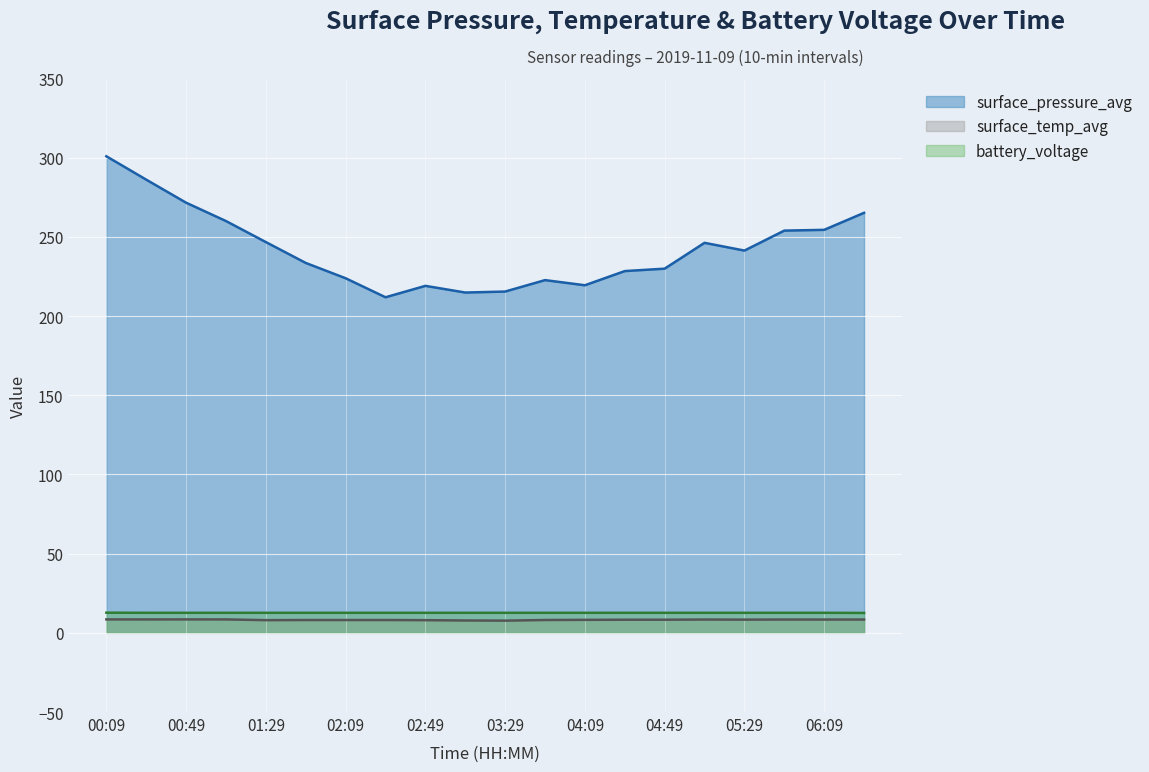

The value of surface_temp_avg at 03:29 is 12.3. True or false?

False